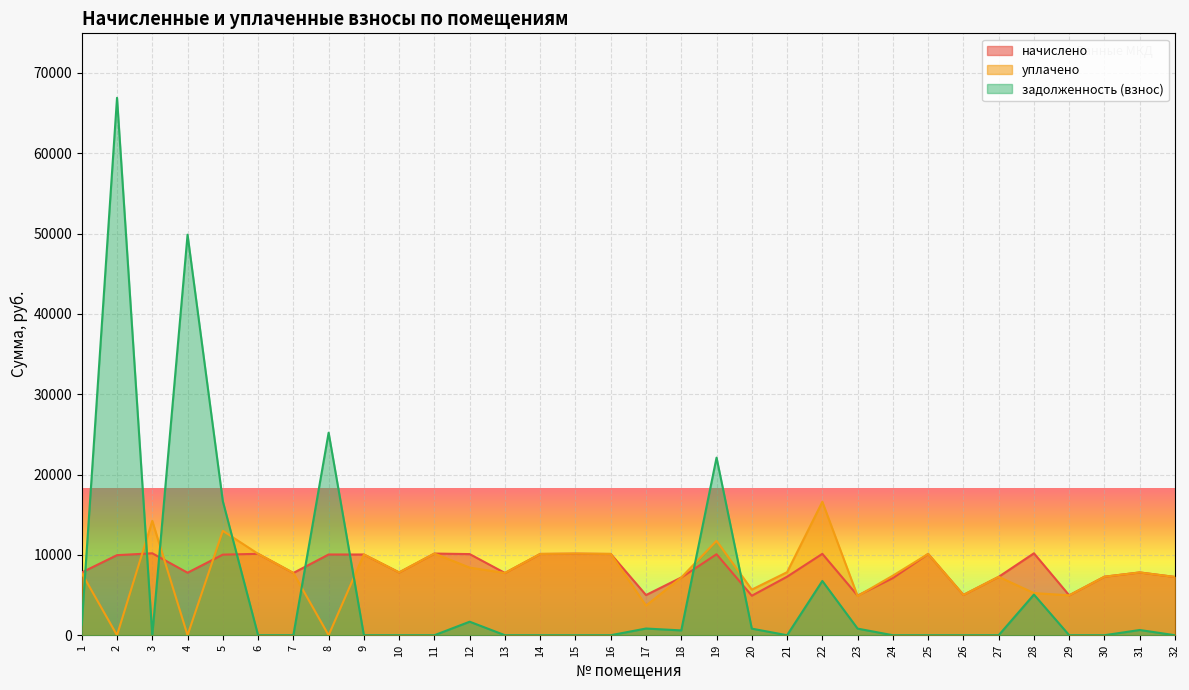

How many lines are shown in the chart?

3